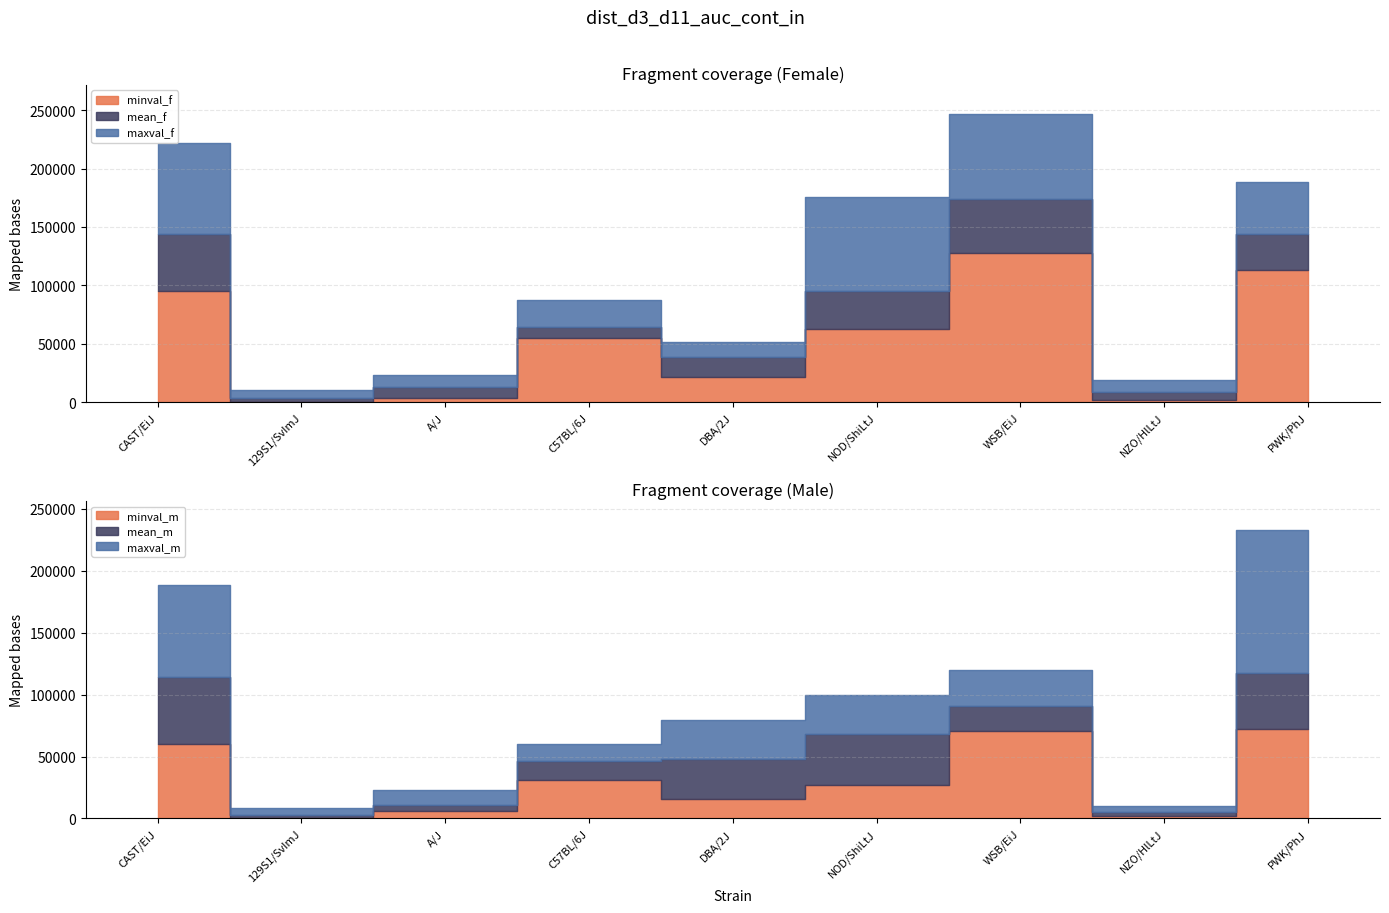

Reading right to left, list all the values displayed in this chart.

mean_f: 144384.0	9126.0	173632.0	94927.0	38361.0	64703.0	13225.0	3560.0	144171.0
mean_m: 117299.0	5412.0	90954.0	67821.0	47598.0	46290.0	11253.0	2501.0	114452.0
minval_f: 112783.0	1741.0	127745.0	62894.0	21411.0	54759.0	3301.0	25.9	94899.0
minval_m: 72460.0	1818.0	70279.0	26615.0	16083.0	30669.0	5857.0	0.0	60074.0
maxval_f: 188499.0	19103.0	246981.0	176061.0	51648.0	87402.0	23135.0	10262.0	222266.0
maxval_m: 232876.0	9802.0	120069.0	99421.0	79114.0	60064.0	22641.0	8379.0	188048.0